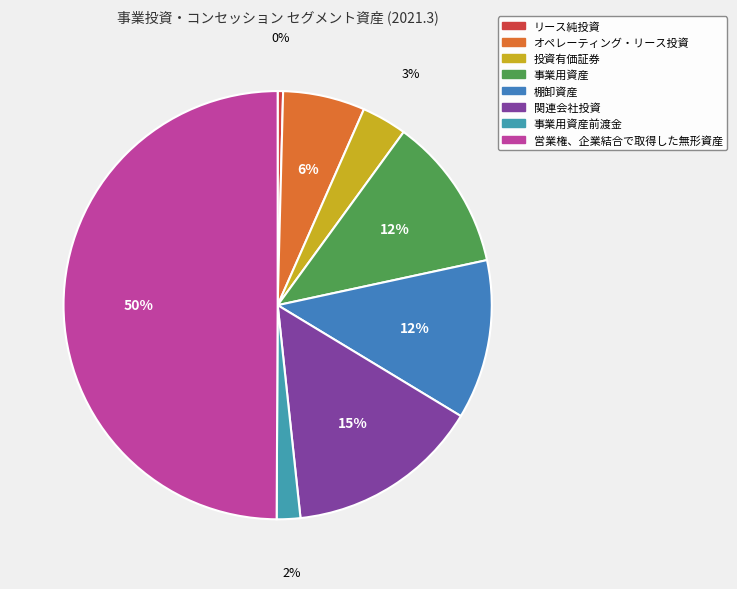

To the nearest percent, what is the difference between the largest and smallest slice percentages?

50%